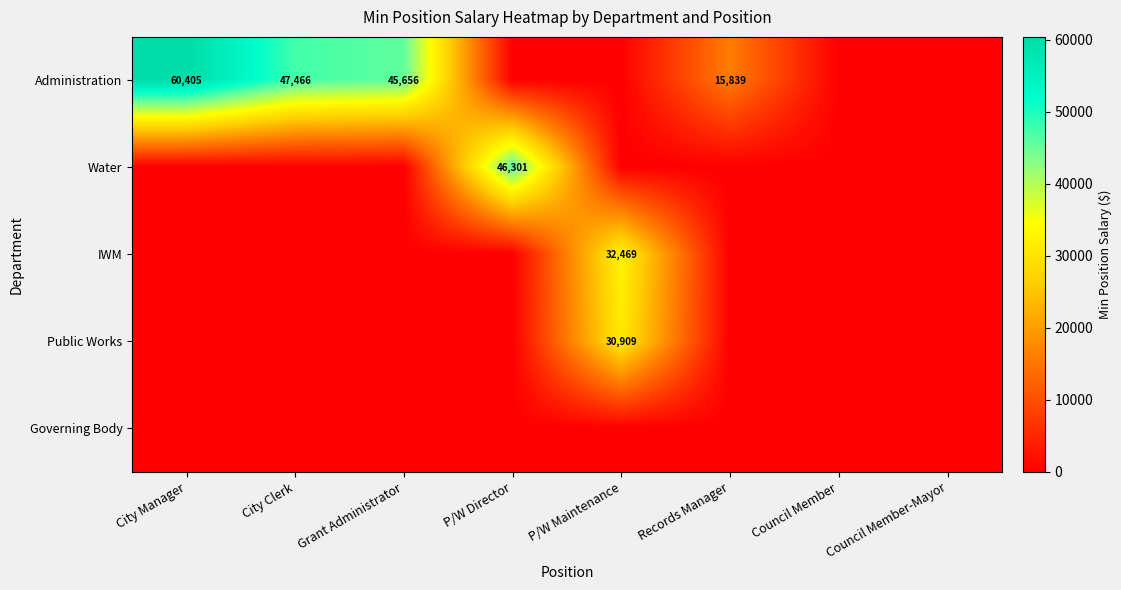

Count the number of categories in the chart.

8